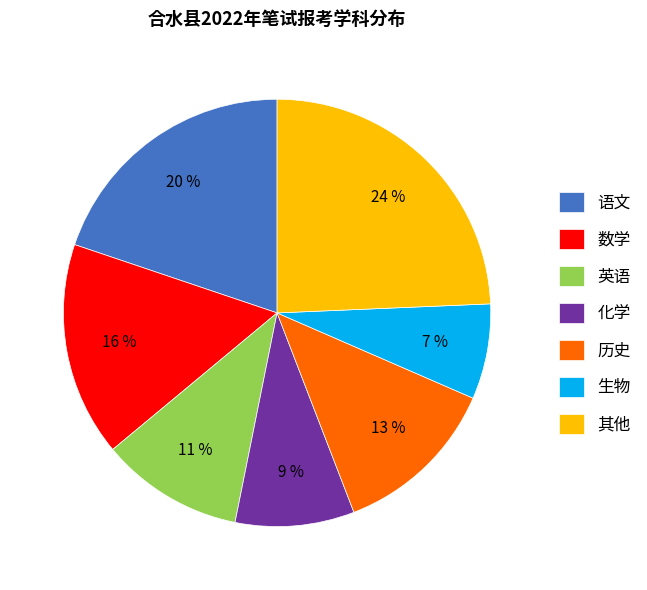

What is the smallest slice in the pie chart?

生物